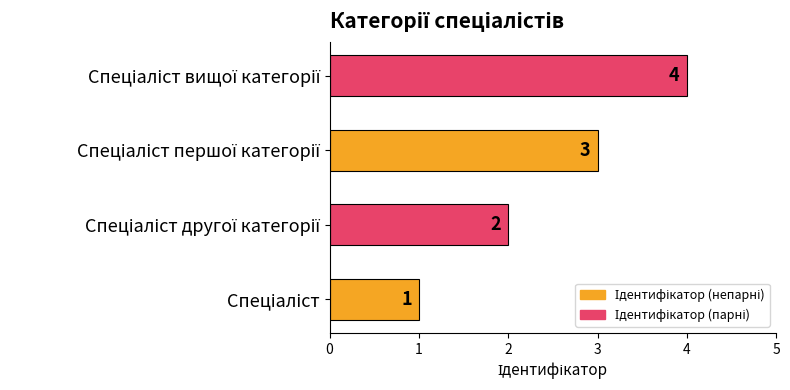

Count the values in the range 2 to 4.

3